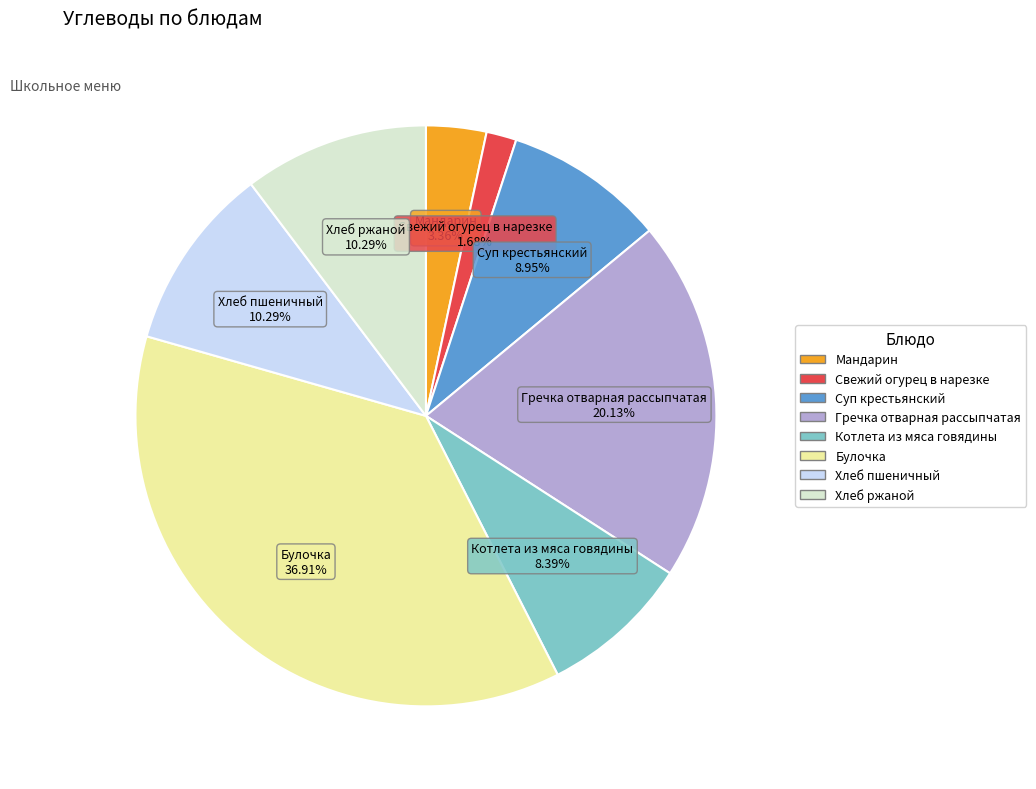

To the nearest percent, what portion does Булочка represent?

37%